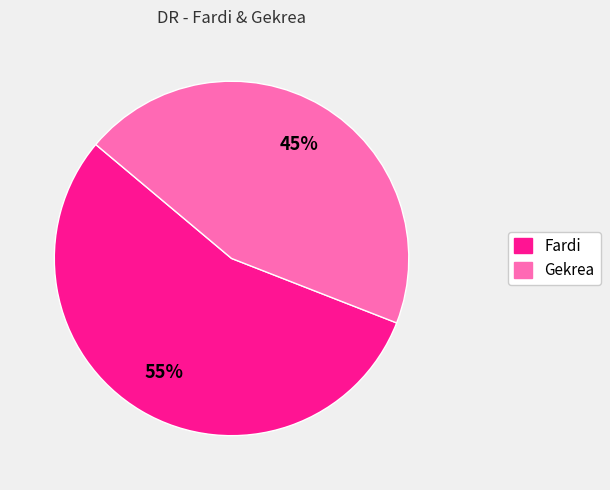

True or false: Fardi accounts for 55% of the total.

True